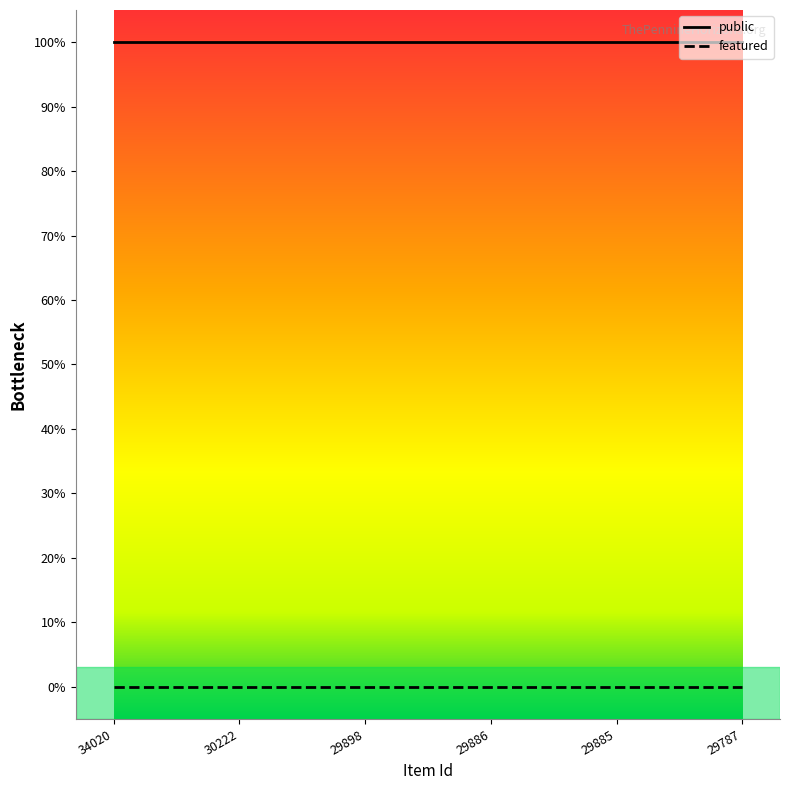

True or false: public and featured intersect in this chart.

False